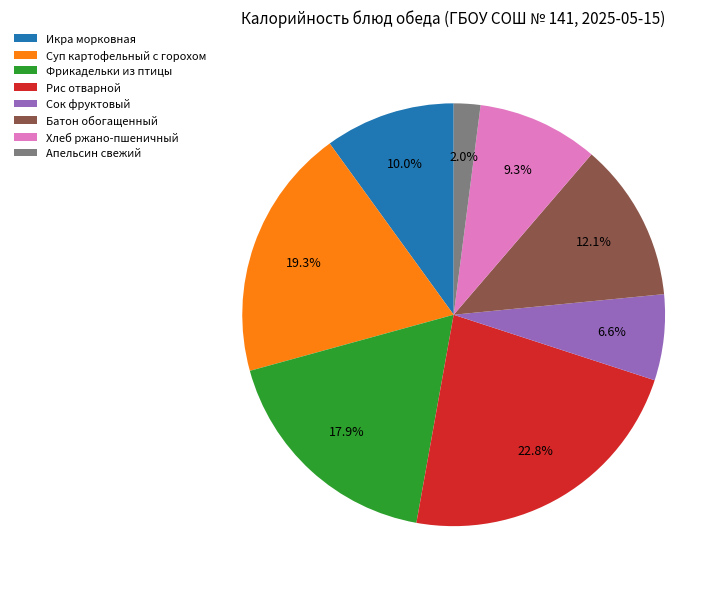

To the nearest percent, what portion does Сок фруктовый represent?

7%